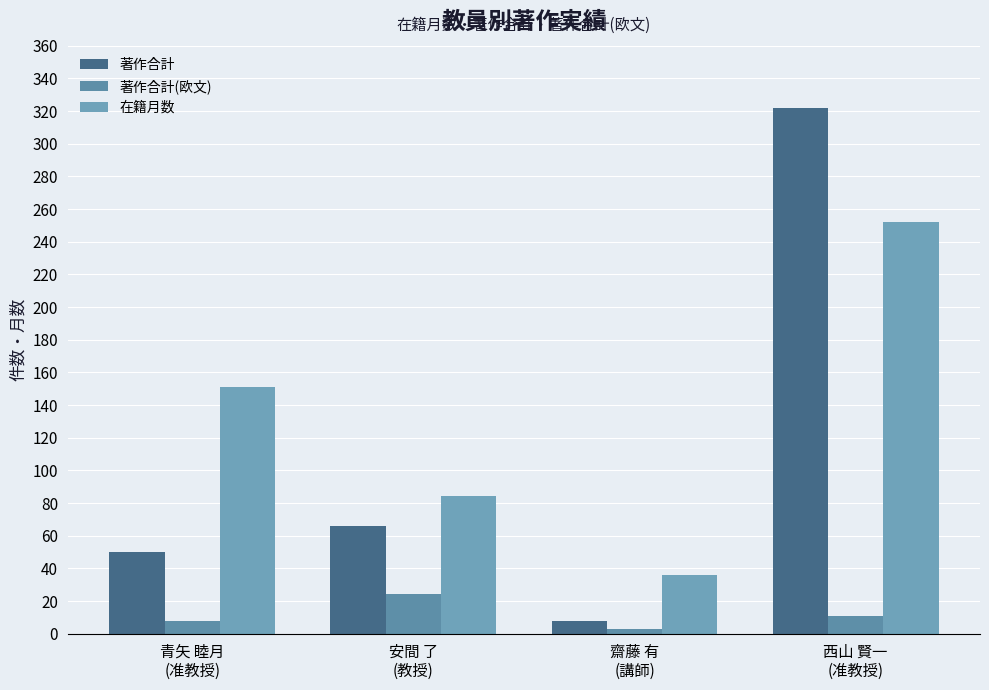

How many categories are shown in the chart?

4